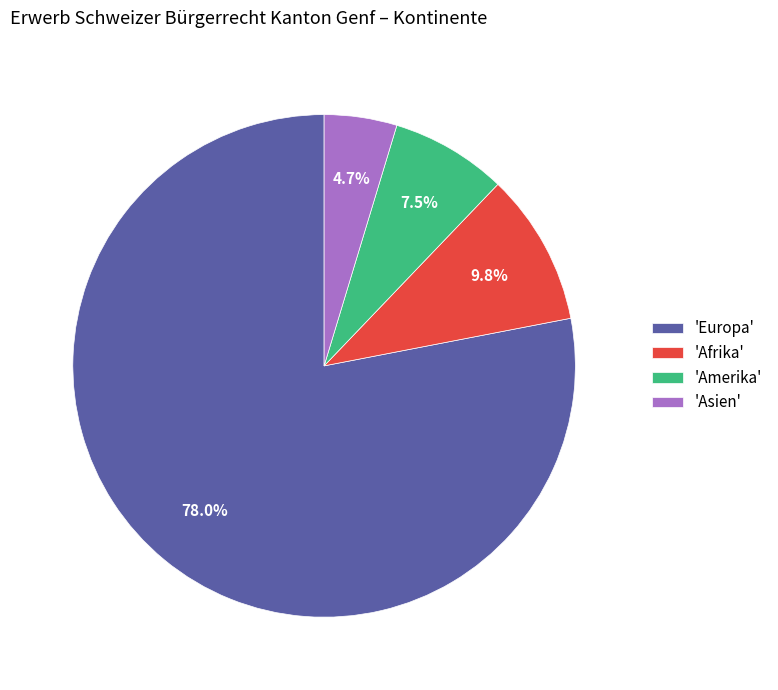

Which category accounts for the majority?

'Europa'